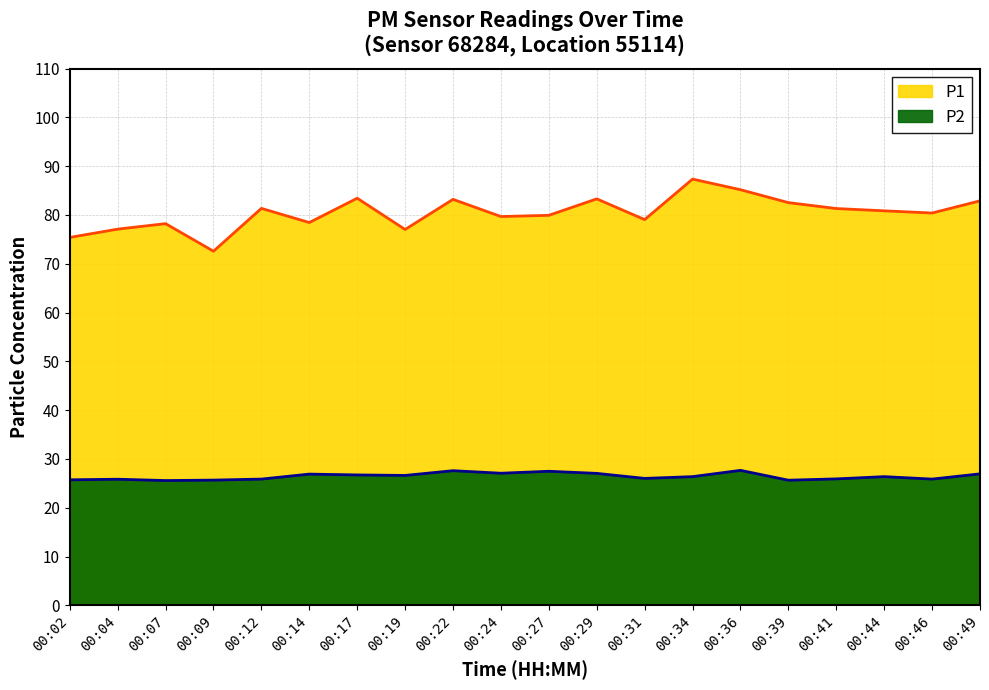

True or false: P1 and P2 intersect in this chart.

False